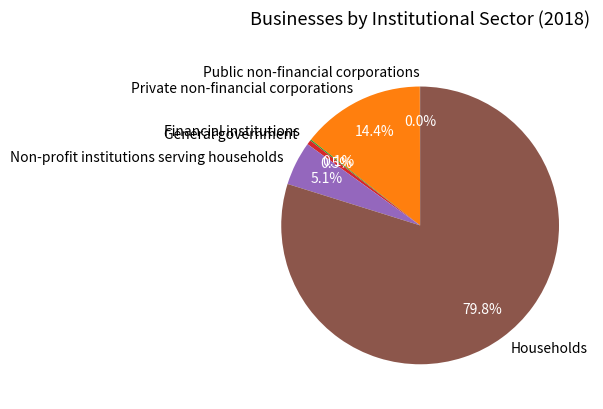

What is the largest slice in the pie chart?

Households